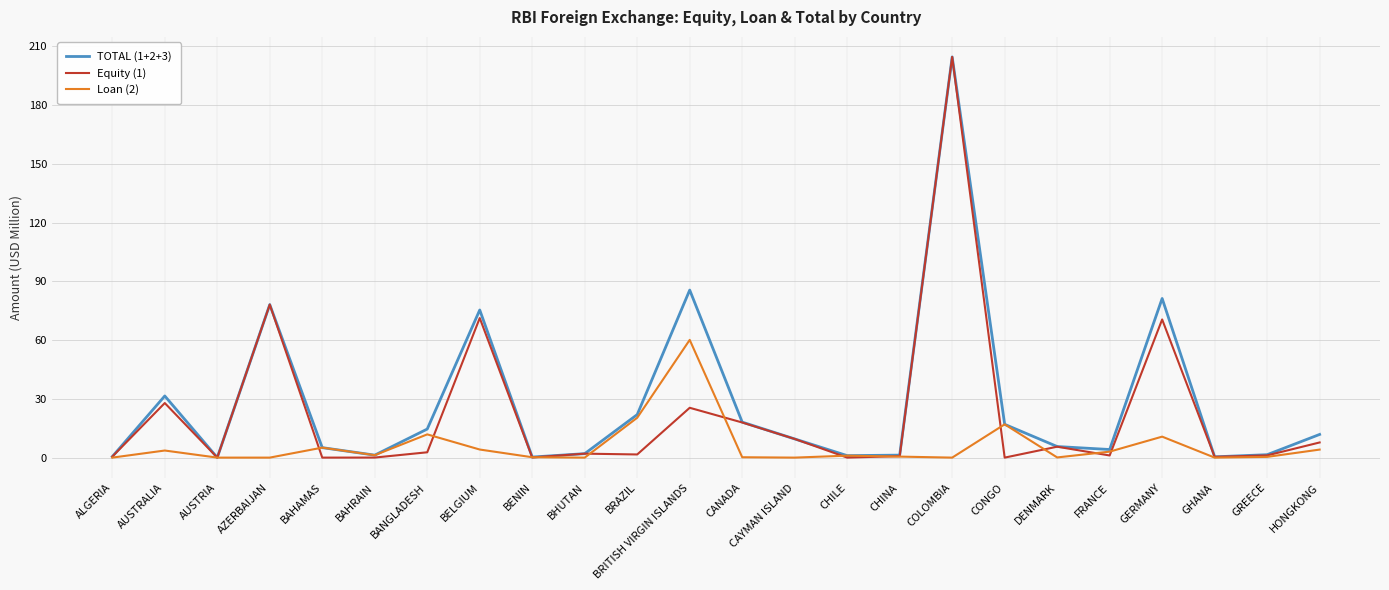

The value of Equity (1) at BRITISH VIRGIN ISLANDS is 25.4. True or false?

True